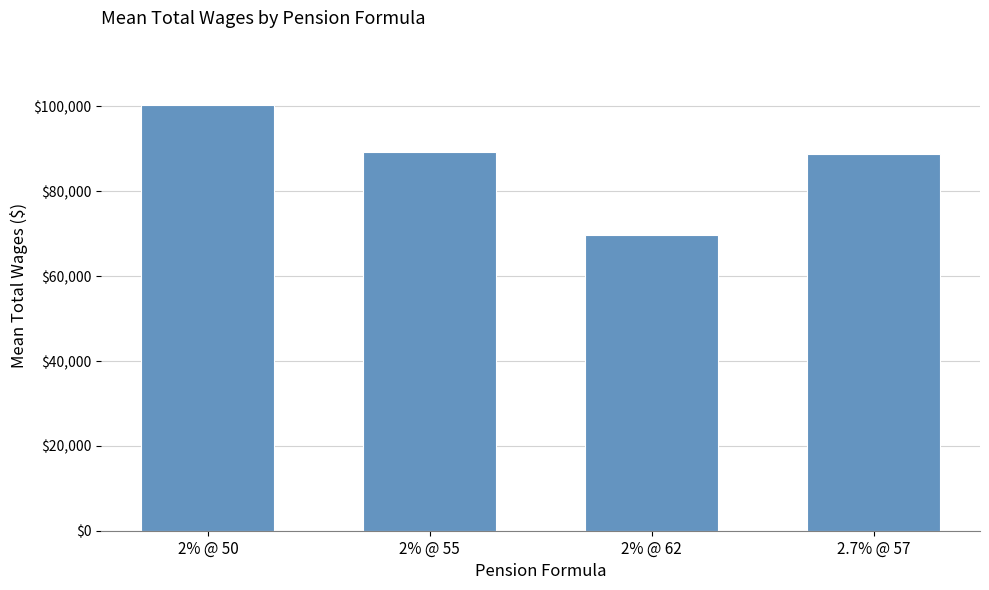

What is the difference between the second highest and second lowest values?

454